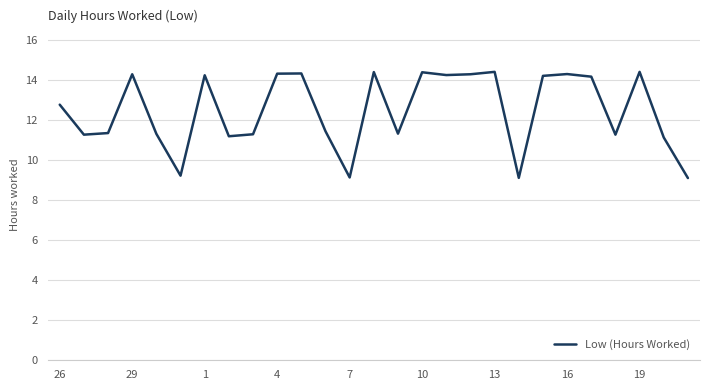

What is the difference between the maximum and minimum values?

5.3